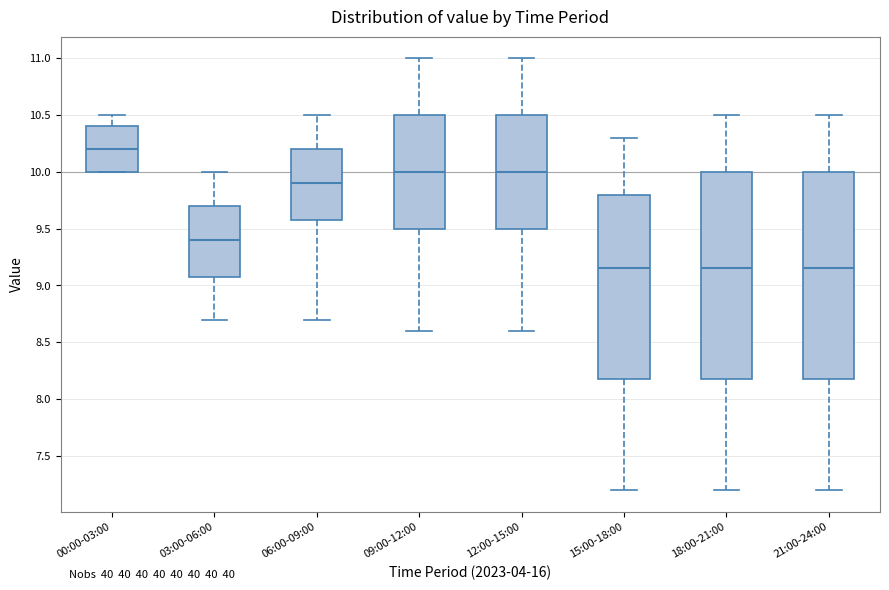

Reading left to right, read every box against the y-axis: the position of its median line, the range the box covers, and the ends of its whiskers. The values are not printed on the chart, so give them approximately, as read against the axis.

00:00-03:00: median 10.20, box 10.00 to 10.40, whiskers 10.00 to 10.50
03:00-06:00: median 9.40, box 9.10 to 9.70, whiskers 8.70 to 10.00
06:00-09:00: median 9.90, box 9.60 to 10.20, whiskers 8.70 to 10.50
09:00-12:00: median 10.00, box 9.50 to 10.50, whiskers 8.60 to 11.00
12:00-15:00: median 10.00, box 9.50 to 10.50, whiskers 8.60 to 11.00
15:00-18:00: median 9.15, box 8.20 to 9.80, whiskers 7.20 to 10.30
18:00-21:00: median 9.15, box 8.20 to 10.00, whiskers 7.20 to 10.50
21:00-24:00: median 9.15, box 8.20 to 10.00, whiskers 7.20 to 10.50